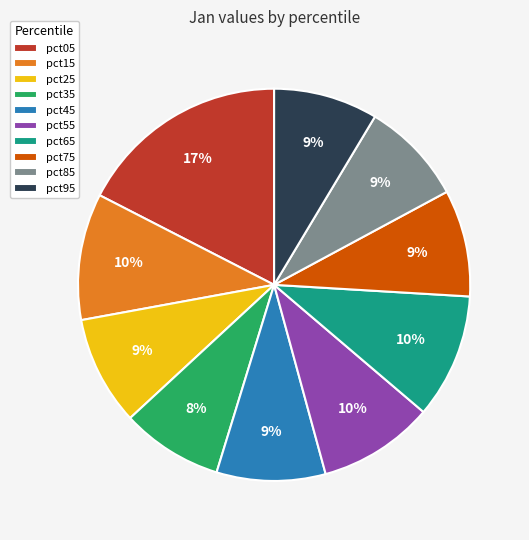

Combined, do pct85 and pct15 account for over 50%?

No